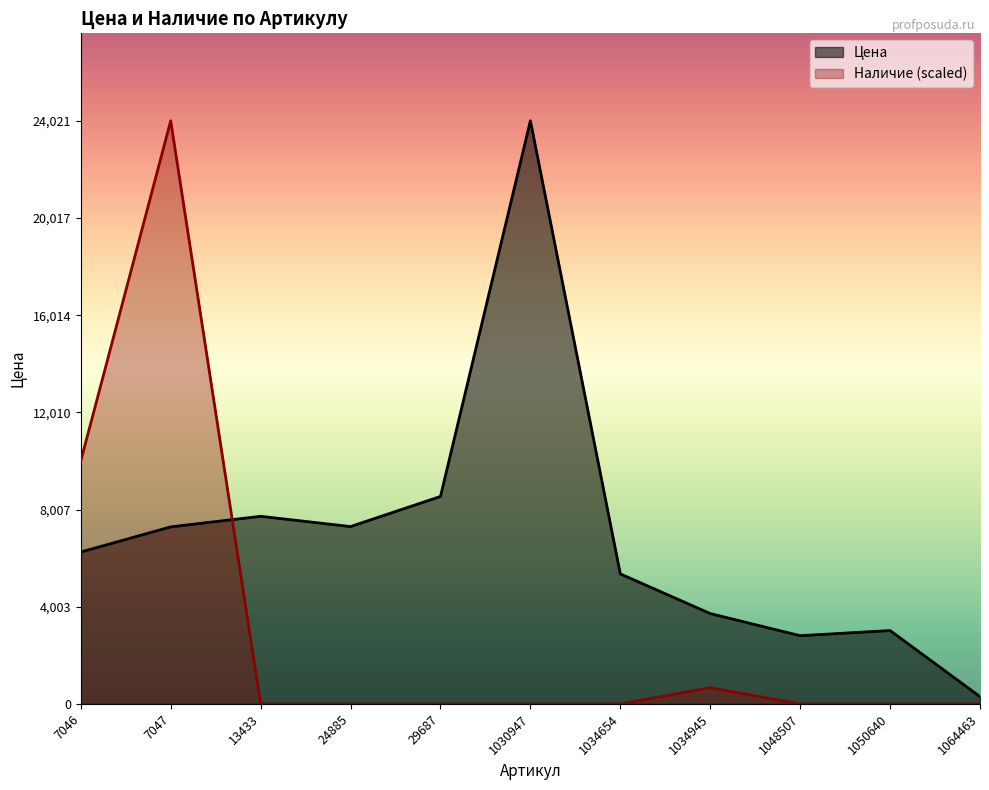

List the series in order of their peak value, highest first.

Цена, Наличие